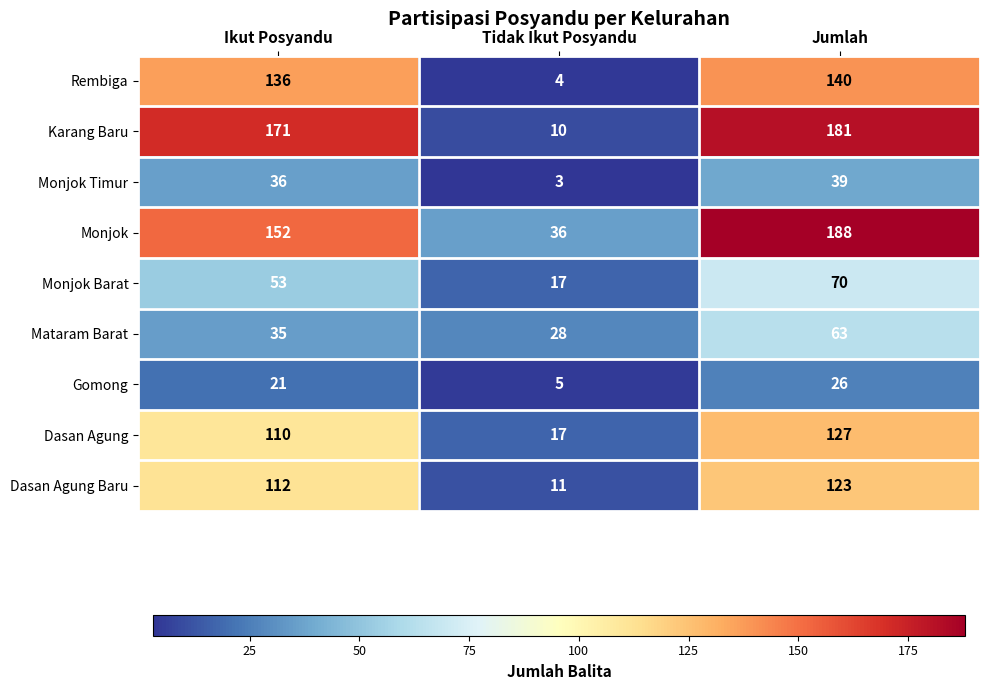

Reading left to right, transcribe all the data shown in this chart.

Rembiga: 136	4	140
Karang Baru: 171	10	181
Monjok Timur: 36	3	39
Monjok: 152	36	188
Monjok Barat: 53	17	70
Mataram Barat: 35	28	63
Gomong: 21	5	26
Dasan Agung: 110	17	127
Dasan Agung Baru: 112	11	123